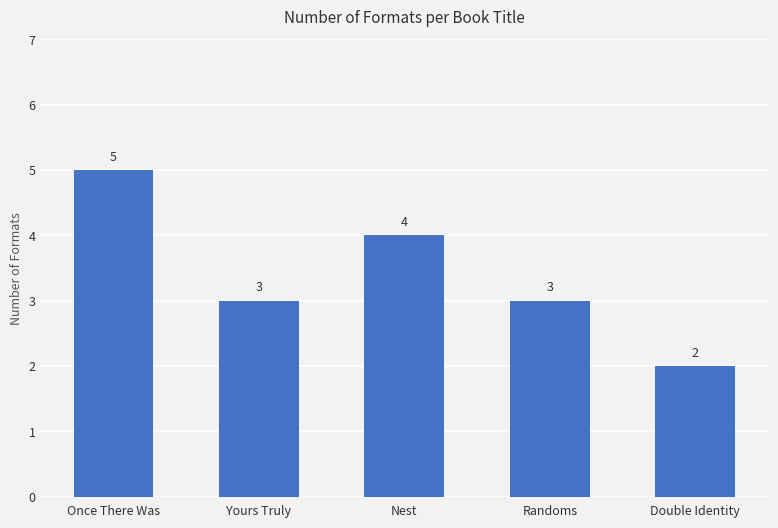

The chart shows a value of 5 at Once There Was. True or false?

True